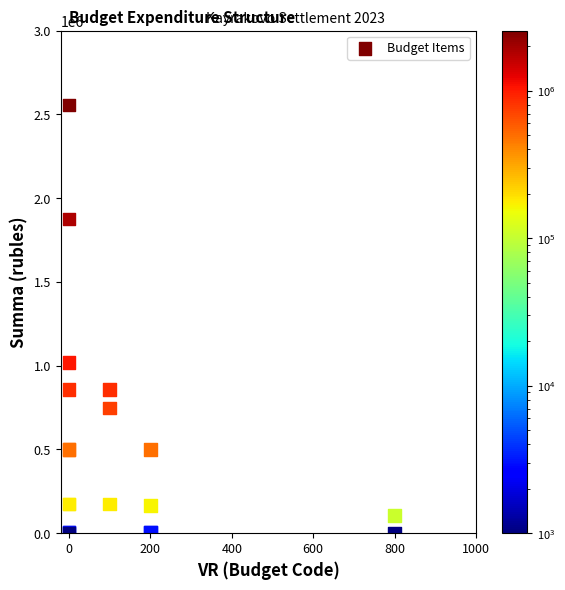

What Y value in the scatter plot is closest to 1277655?

1020200